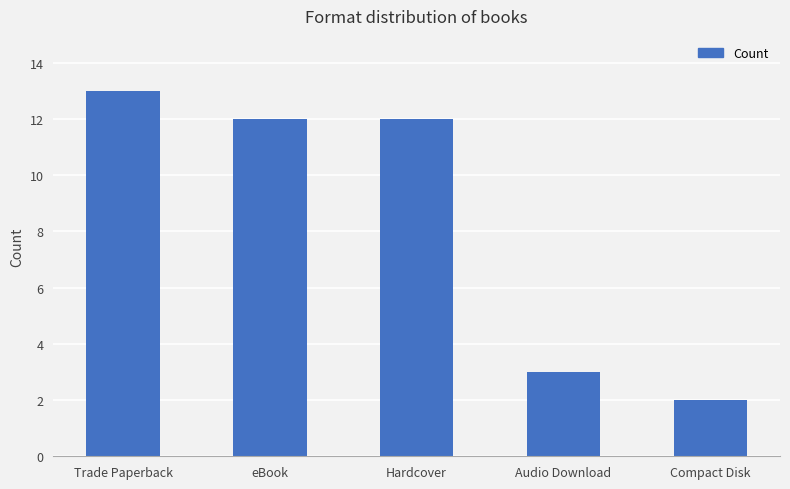

What is the change in value from Trade Paperback to Hardcover?

-1